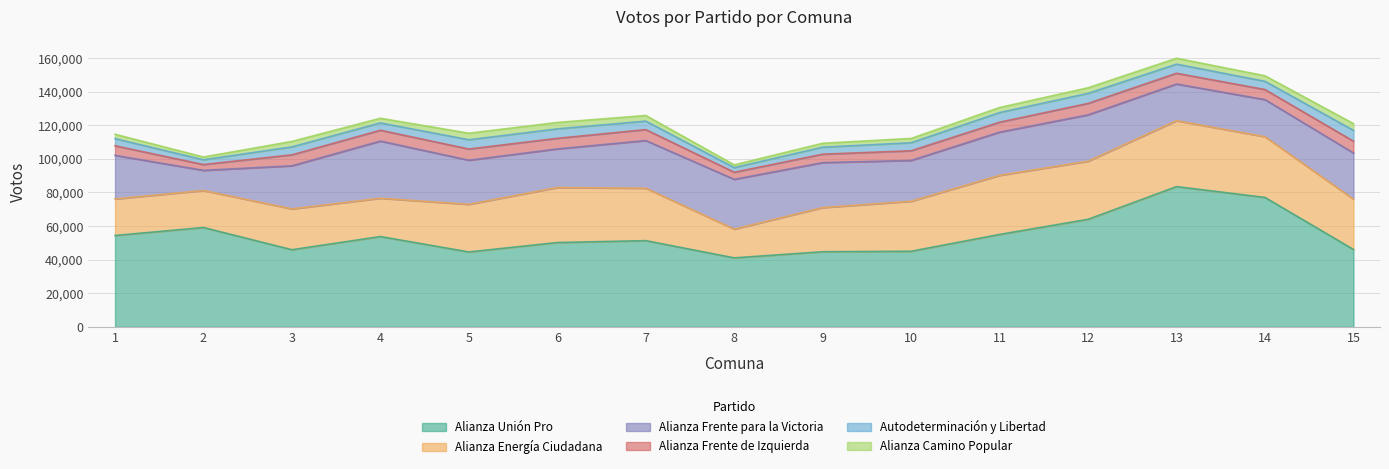

True or false: Alianza Unión Pro and Autodeterminación y Libertad intersect in this chart.

False